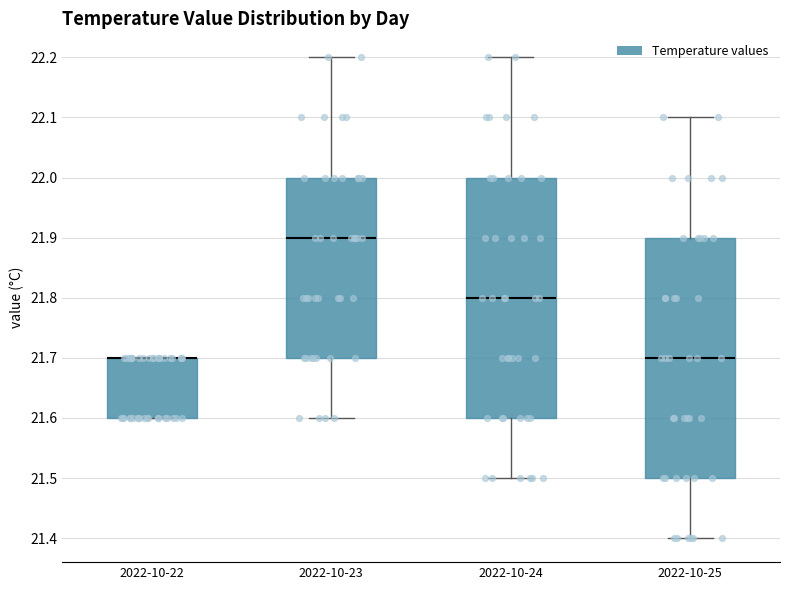

Reading left to right, transcribe this box plot: for each box, give where its median line is, the range the box spans, and where its two whiskers end, as read against the y-axis. The values are not printed on the chart, so give them approximately, as read against the axis.

2022-10-22: median 21.7 (drawn on the box's upper edge), box 21.6 to 21.7, whiskers 21.6 to 21.7
2022-10-23: median 21.9, box 21.7 to 22.0, whiskers 21.6 to 22.2
2022-10-24: median 21.8, box 21.6 to 22.0, whiskers 21.5 to 22.2
2022-10-25: median 21.7, box 21.5 to 21.9, whiskers 21.4 to 22.1